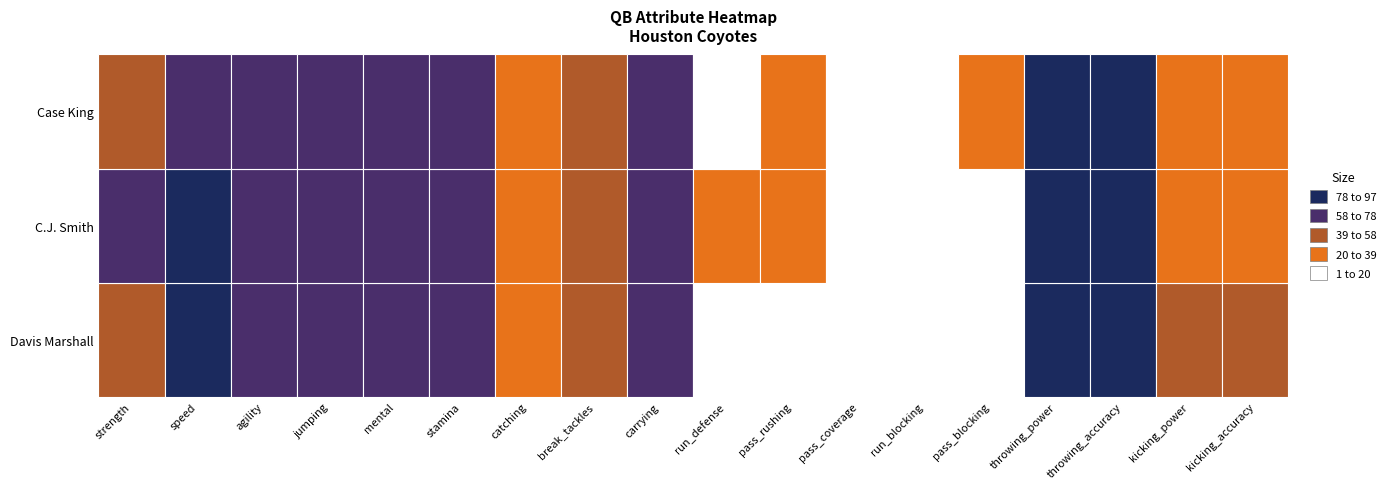

True or false: stamina has a value of 95 at 1.

False